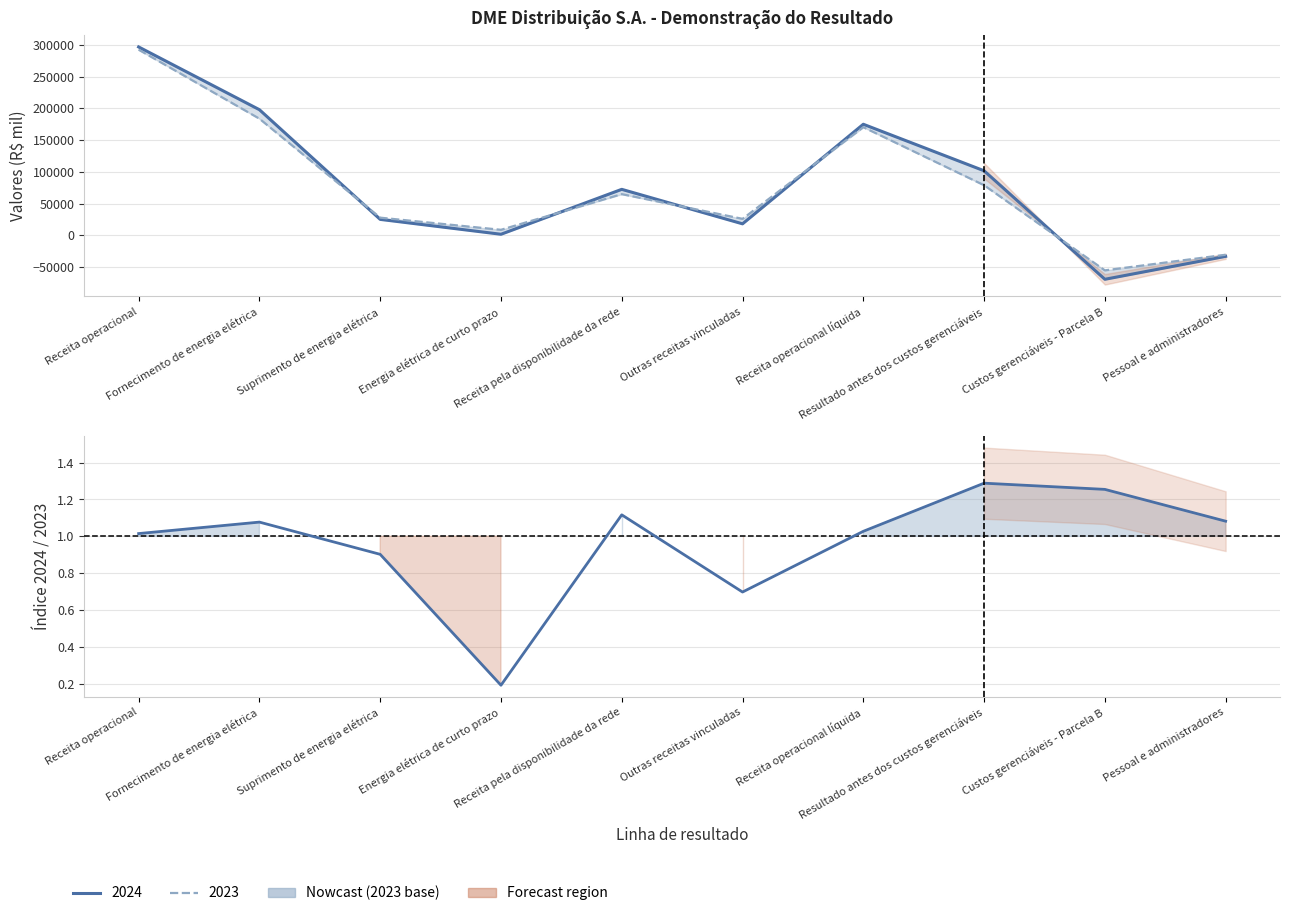

Is it true that the value at Custos gerenciáveis - Parcela B is 2.0?

False